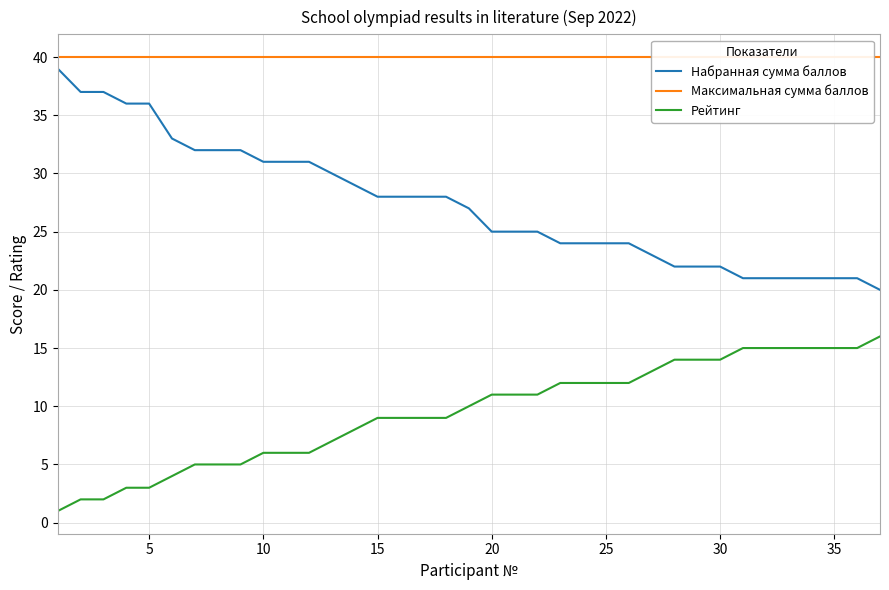

True or false: Рейтинг and Набранная сумма баллов cross at least once.

False